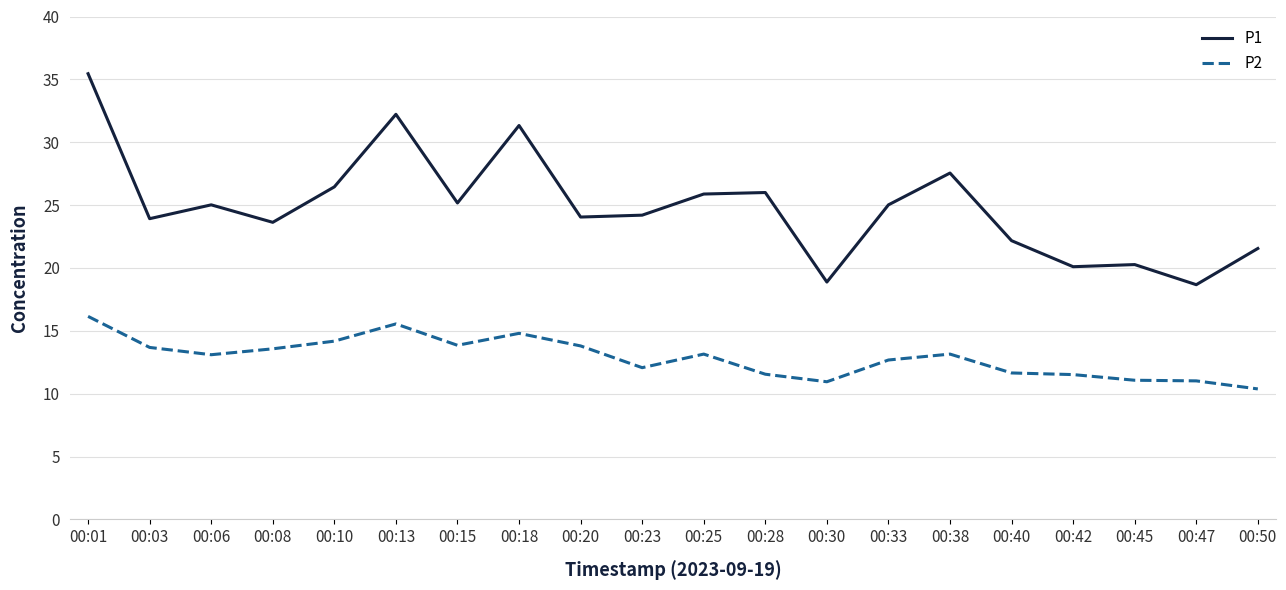

List the series in order of their peak value, lowest first.

P2, P1